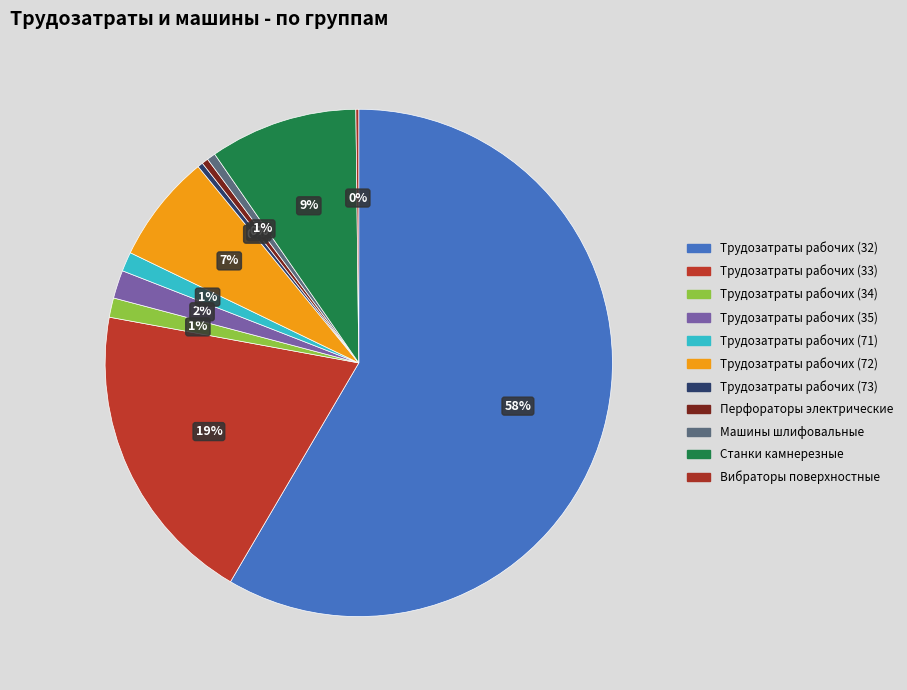

Which category accounts for the majority?

Трудозатраты рабочих (32)